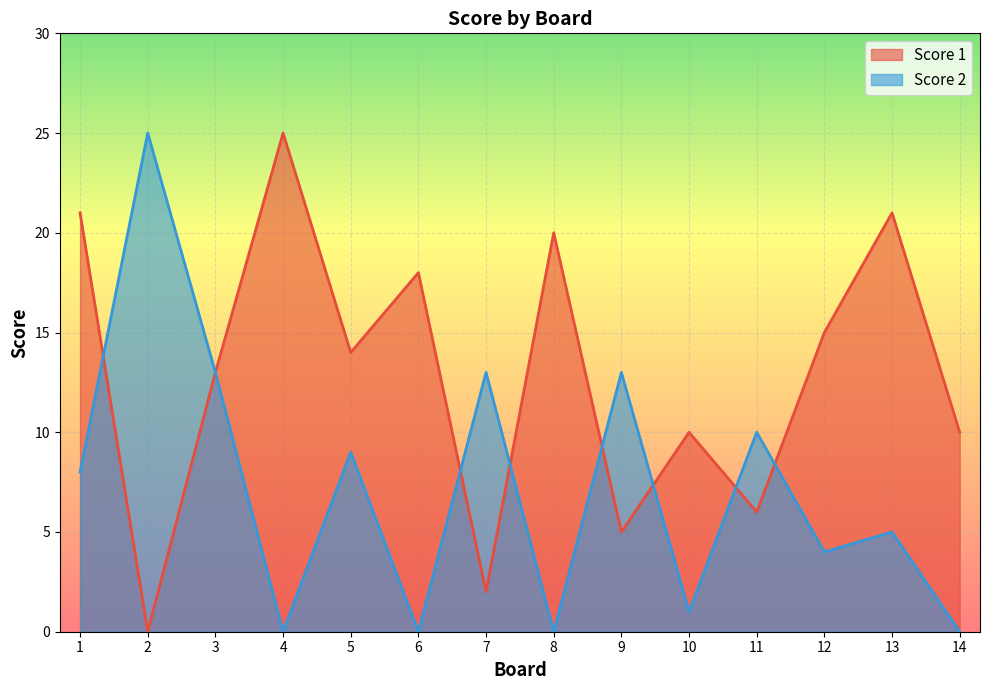

Reading left to right, what are all the values shown in this chart?

Score 1: 21	0	13	25	14	18	2	20	5	10	6	15	21	10
Score 2: 8	25	13	0	9	0	13	0	13	1	10	4	5	0